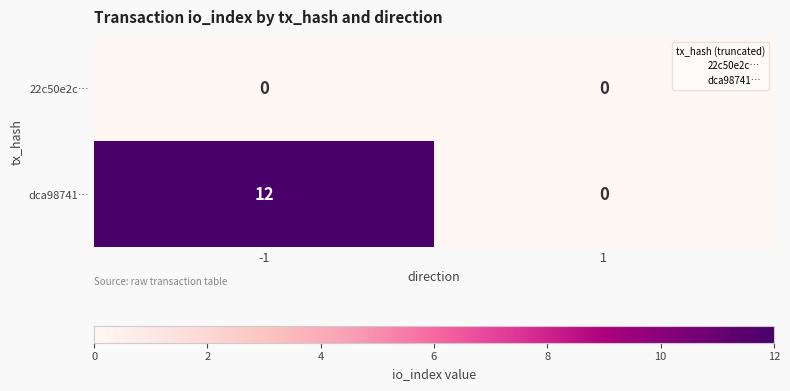

How many data points does each series have?

2